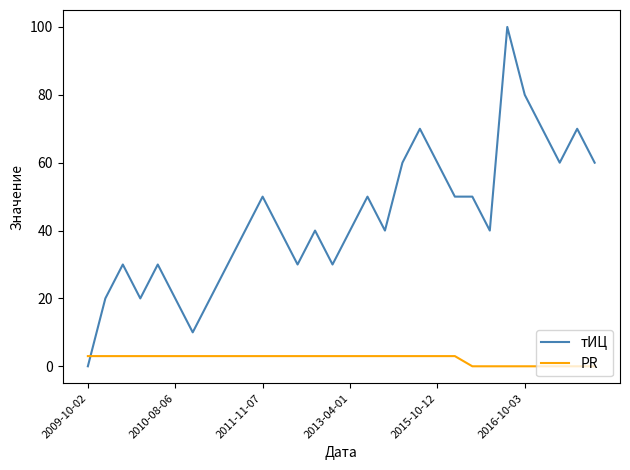

Rank the series by their average value, from highest to lowest.

тИЦ, PR